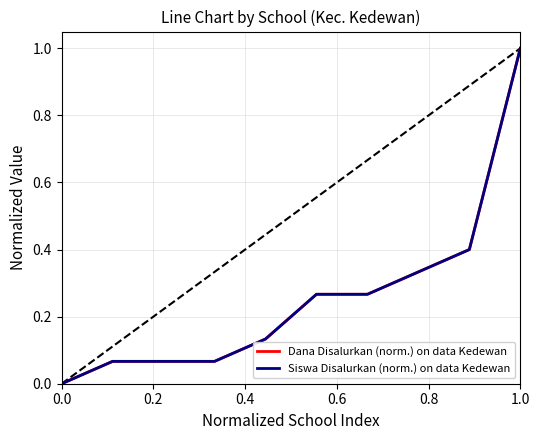

Is this an area chart (filled region under the line)?

No